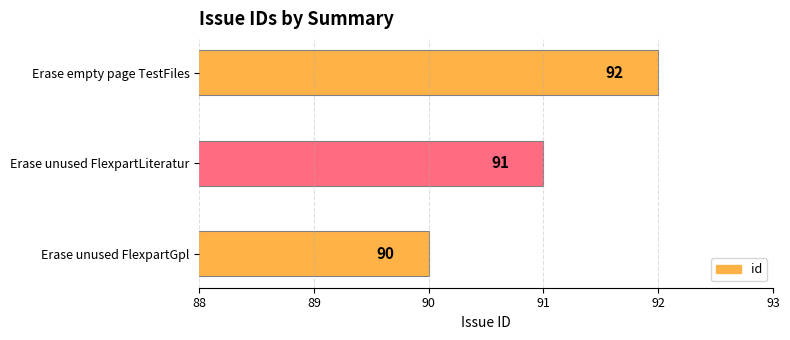

Rank the categories by value from highest to lowest.

Erase empty page TestFiles, Erase unused FlexpartLiteratur, Erase unused FlexpartGpl